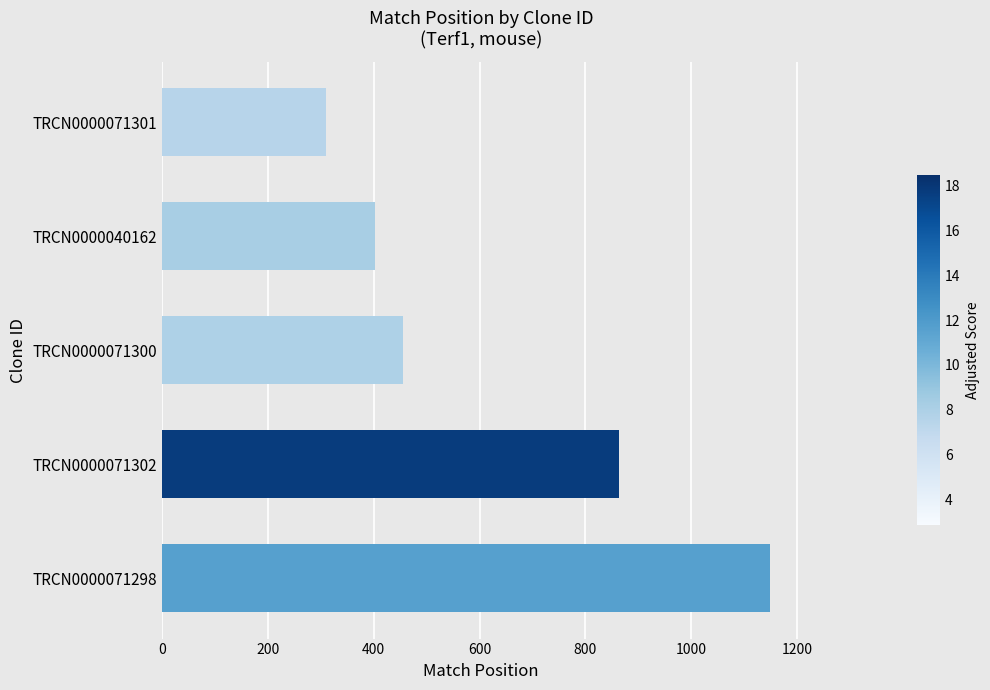

What is the change in value from TRCN0000071300 to TRCN0000071301?

-146